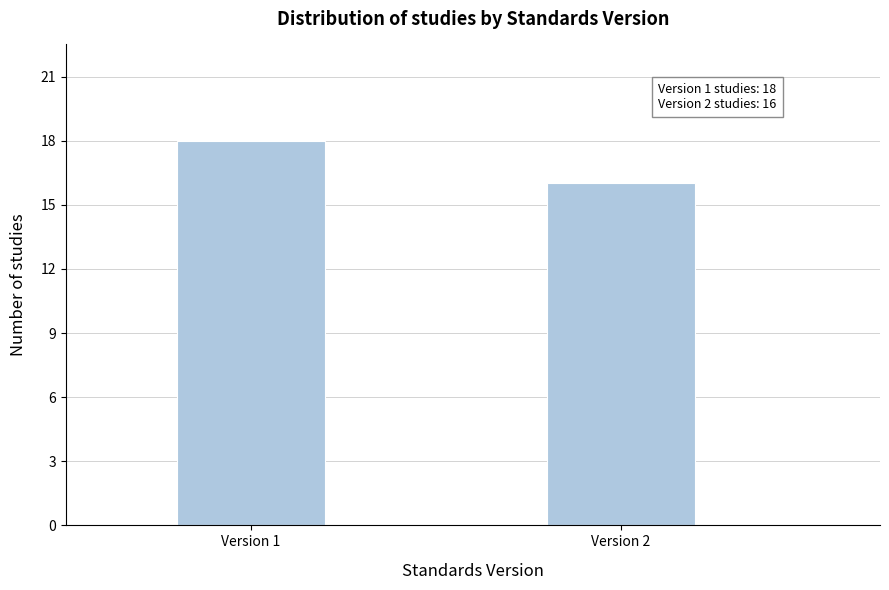

Reading right to left, what are all the values shown in this chart?

Version 2=16	Version 1=18